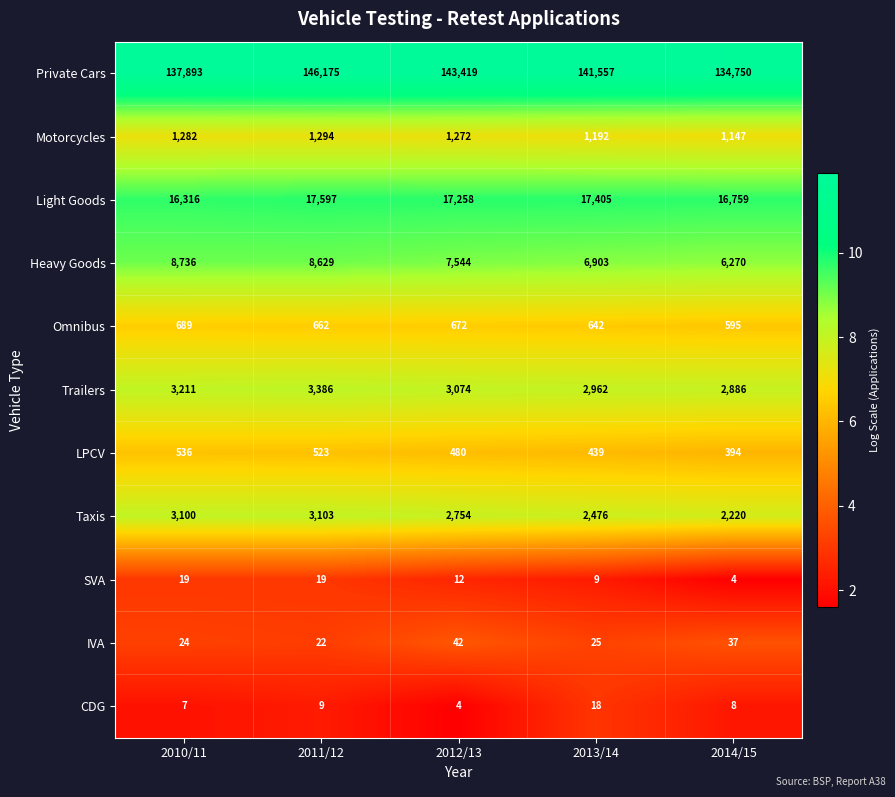

Between 2013/14 and 2014/15, which series saw the biggest shift?

Private Cars